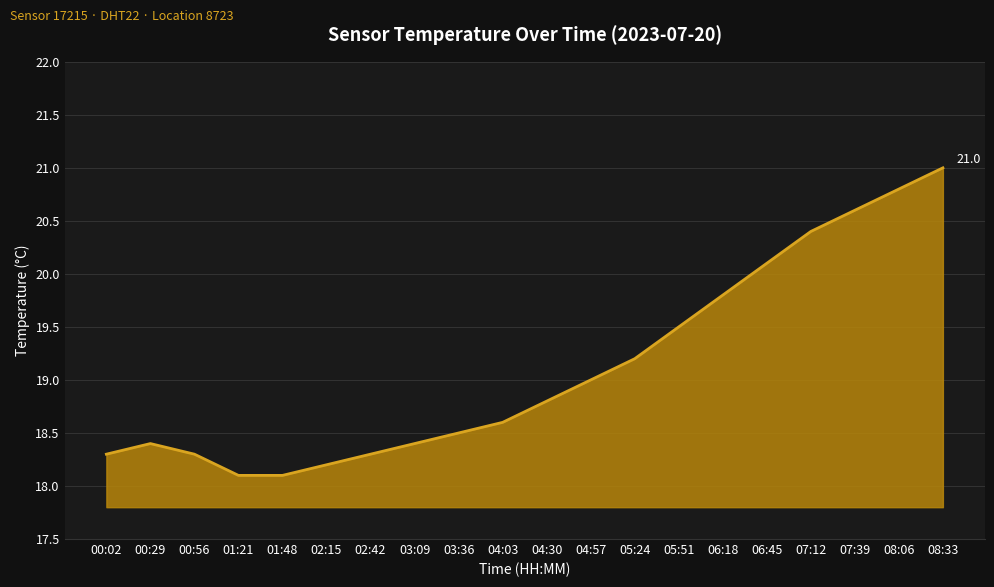

What position from the left is 02:15?

6